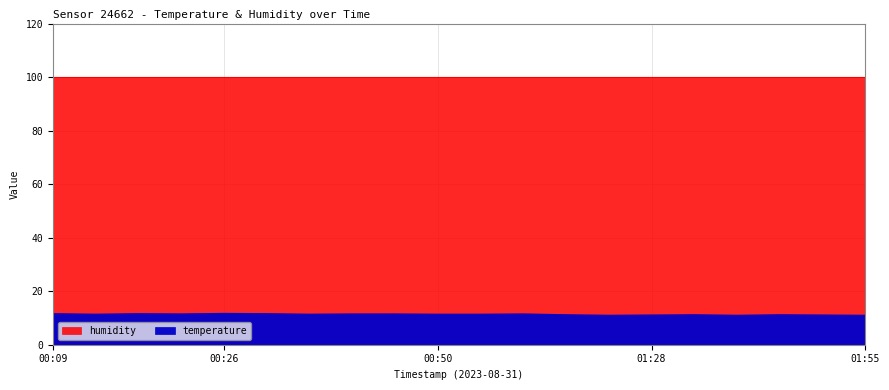

What position from the right is 01:05?

9